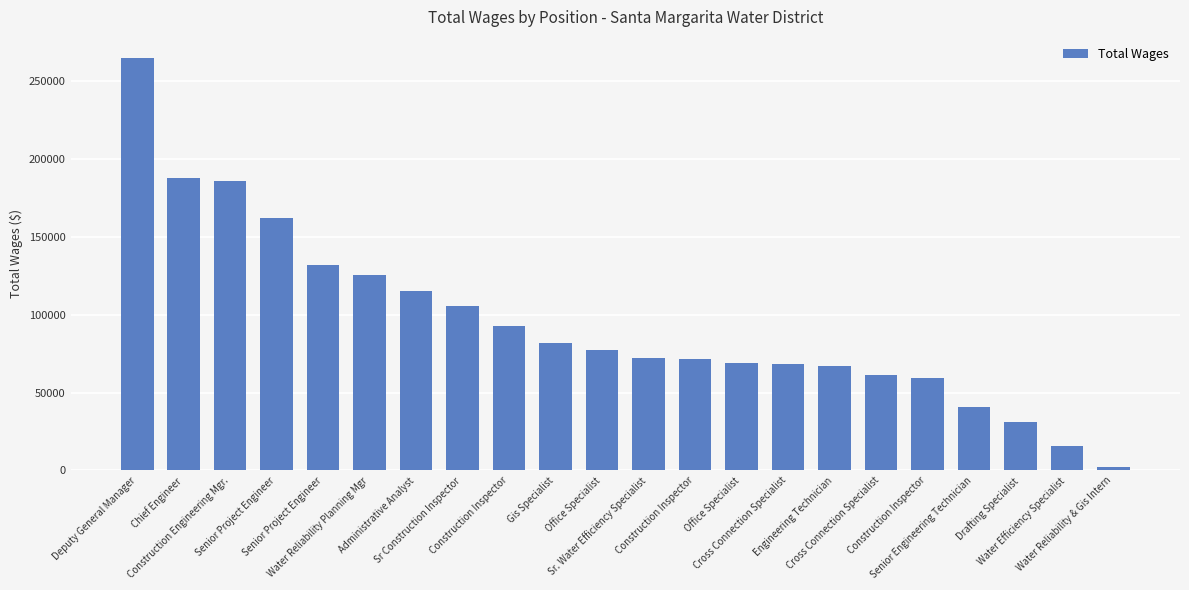

How many data points does each series have?

22